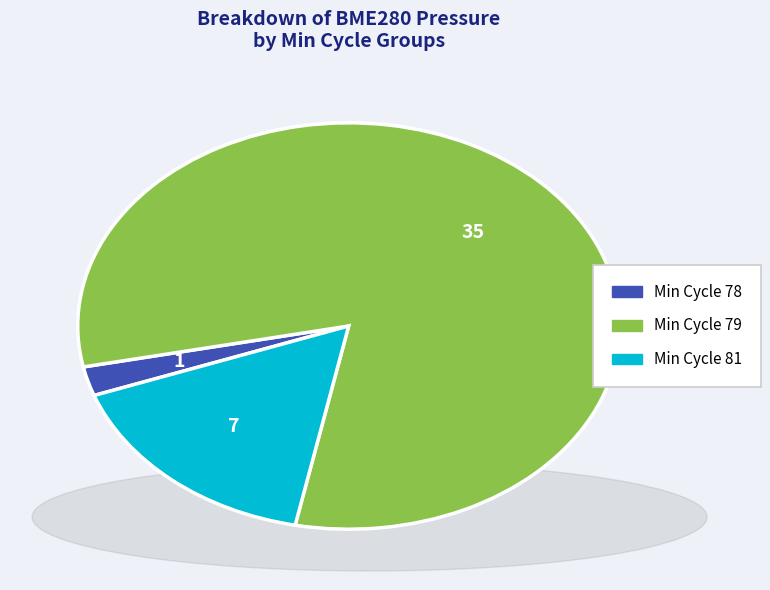

Which has a higher value, Min Cycle 79 or Min Cycle 81?

Min Cycle 79